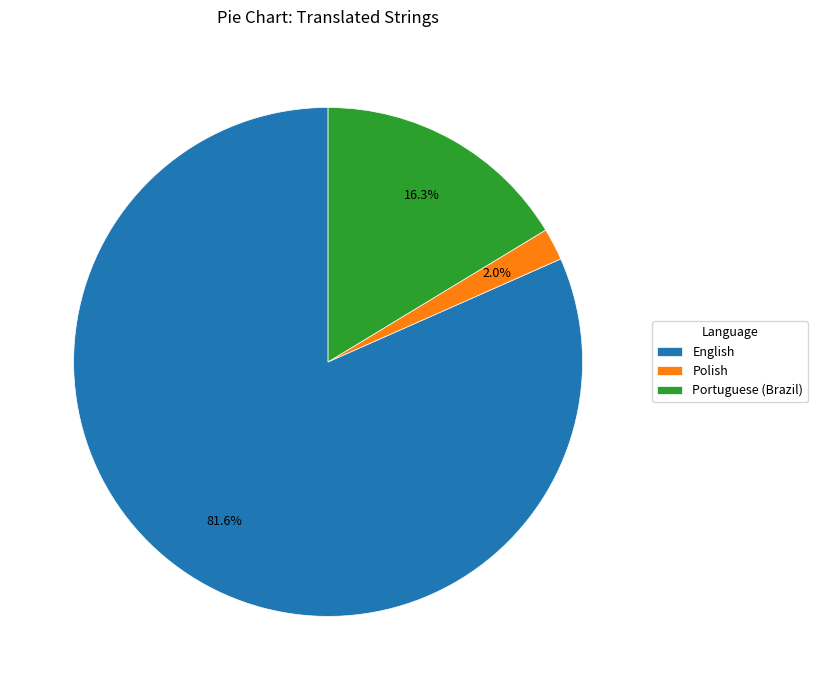

To the nearest percent, what is the average slice percentage?

33%